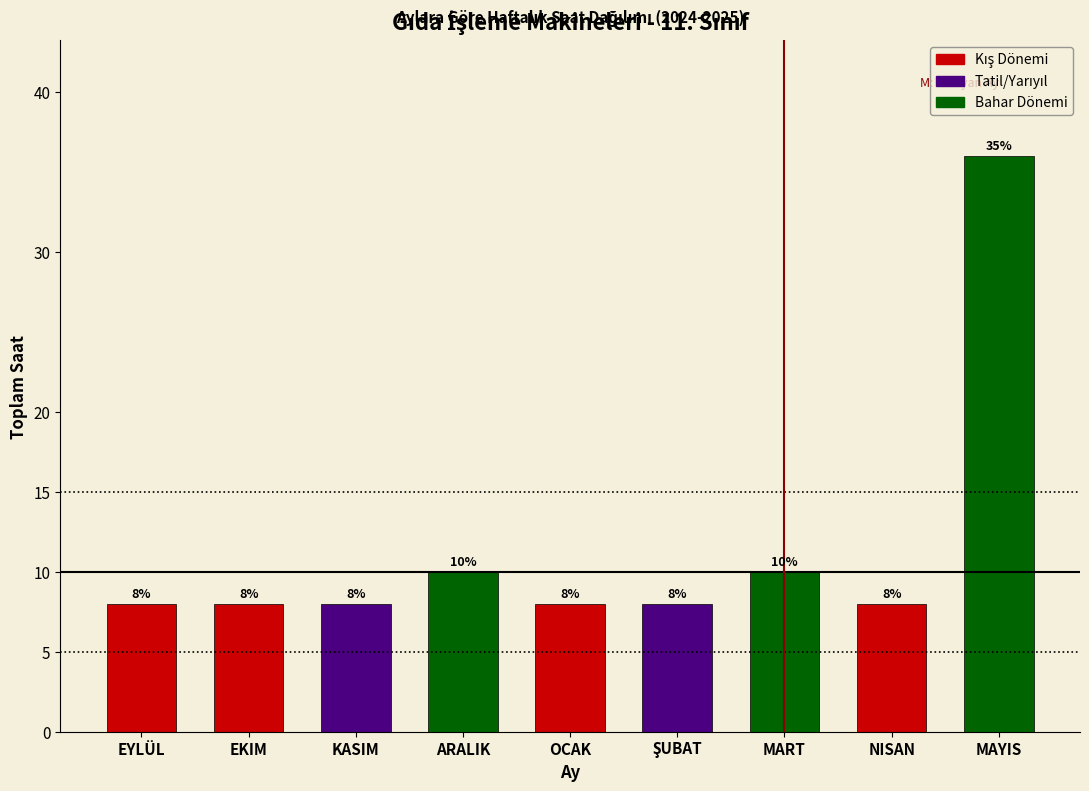

Reading right to left, list all the values displayed in this chart.

36	8	10	8	8	10	8	8	8